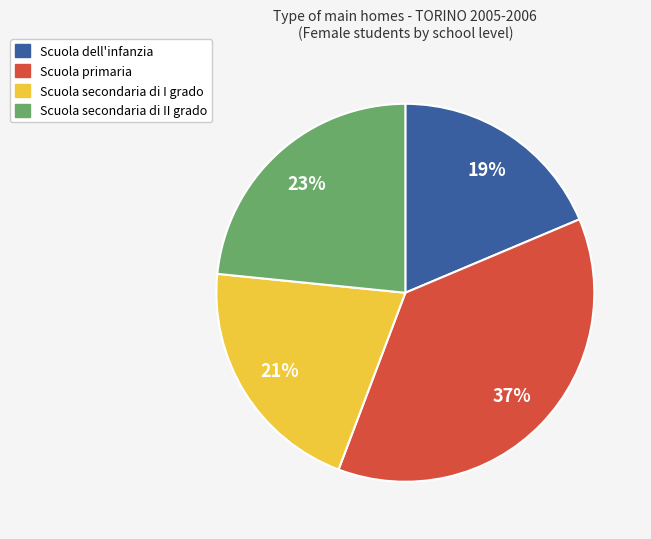

Does Scuola secondaria di I grado account for over 50% of the chart?

No